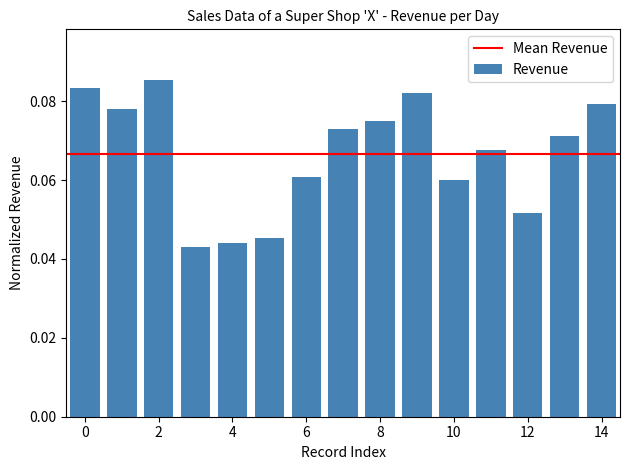

Count the values in the range 0 to 1.

15